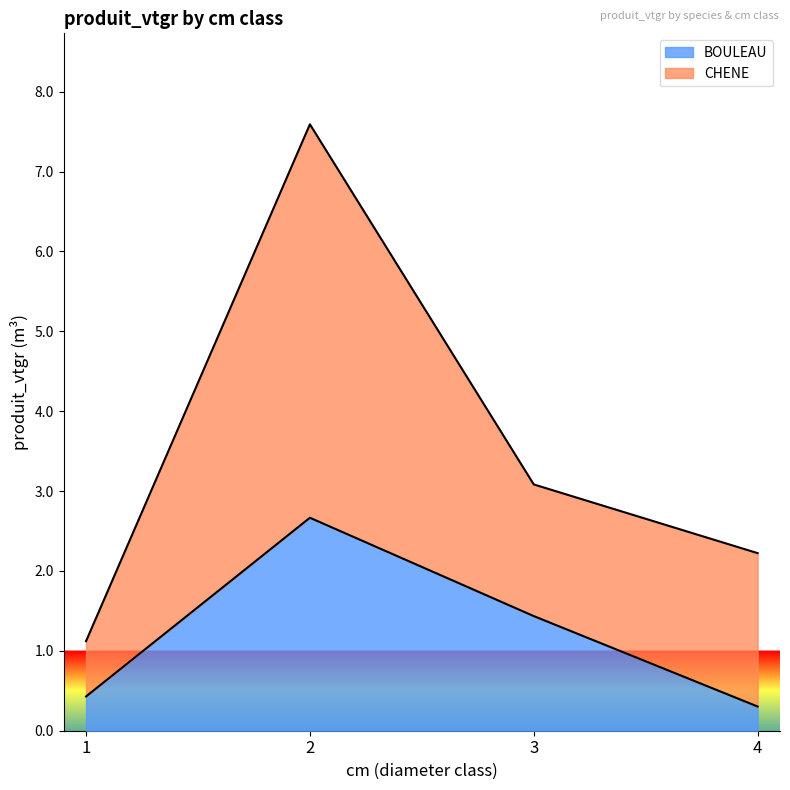

What is the total value across all series at 3?

3.1